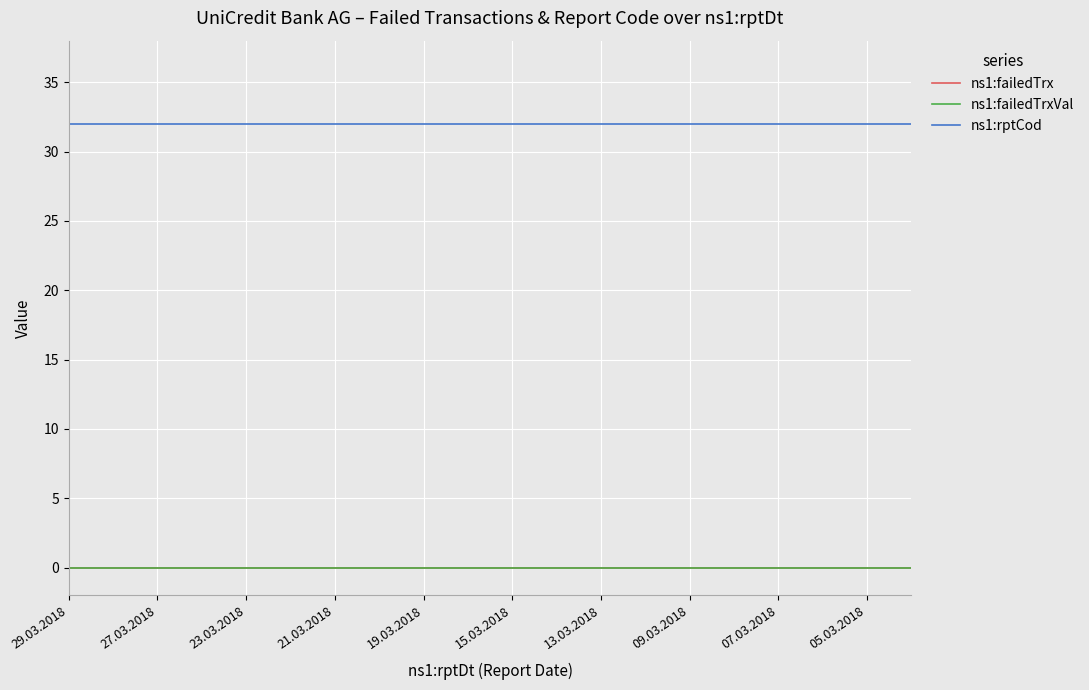

Does the chart have visible grid lines?

Yes